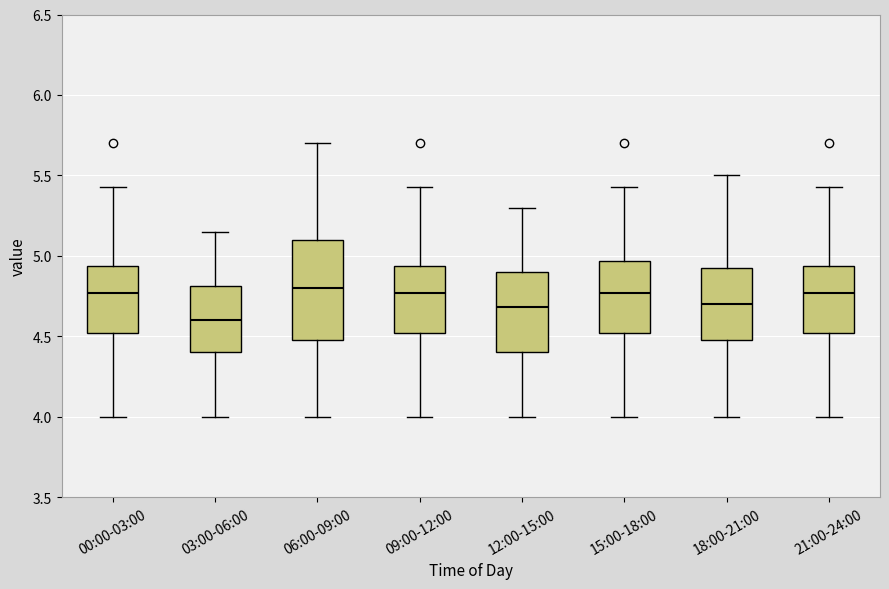

Reading left to right, transcribe this box plot: for each box, give where its median line is, the range the box spans, and where its two whiskers end, as read against the y-axis. The values are not printed on the chart, so give them approximately, as read against the axis.

00:00-03:00: median 4.75, box 4.50 to 4.95, whiskers 4.00 to 5.45
03:00-06:00: median 4.60, box 4.40 to 4.80, whiskers 4.00 to 5.15
06:00-09:00: median 4.80, box 4.50 to 5.10, whiskers 4.00 to 5.70
09:00-12:00: median 4.75, box 4.50 to 4.95, whiskers 4.00 to 5.45
12:00-15:00: median 4.70, box 4.40 to 4.90, whiskers 4.00 to 5.30
15:00-18:00: median 4.75, box 4.50 to 4.95, whiskers 4.00 to 5.45
18:00-21:00: median 4.70, box 4.50 to 4.95, whiskers 4.00 to 5.50
21:00-24:00: median 4.75, box 4.50 to 4.95, whiskers 4.00 to 5.45